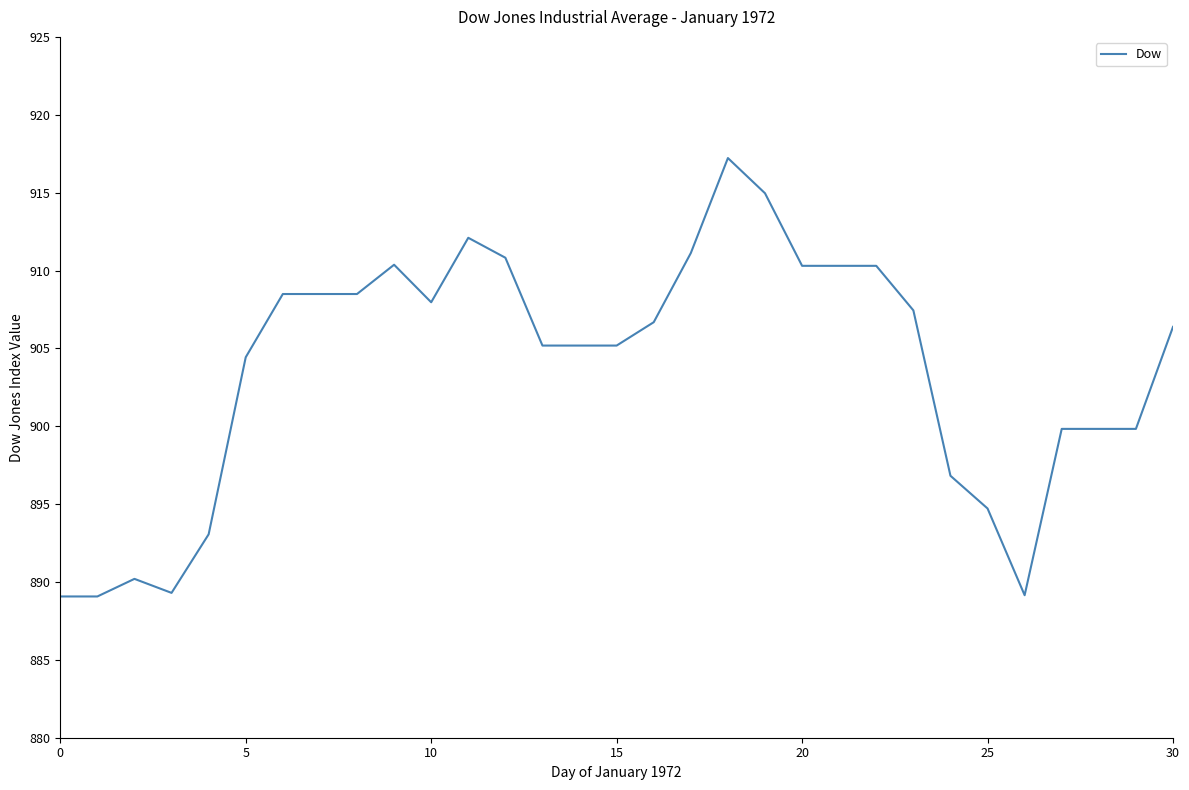

What is the minimum value shown in the chart?

889.1